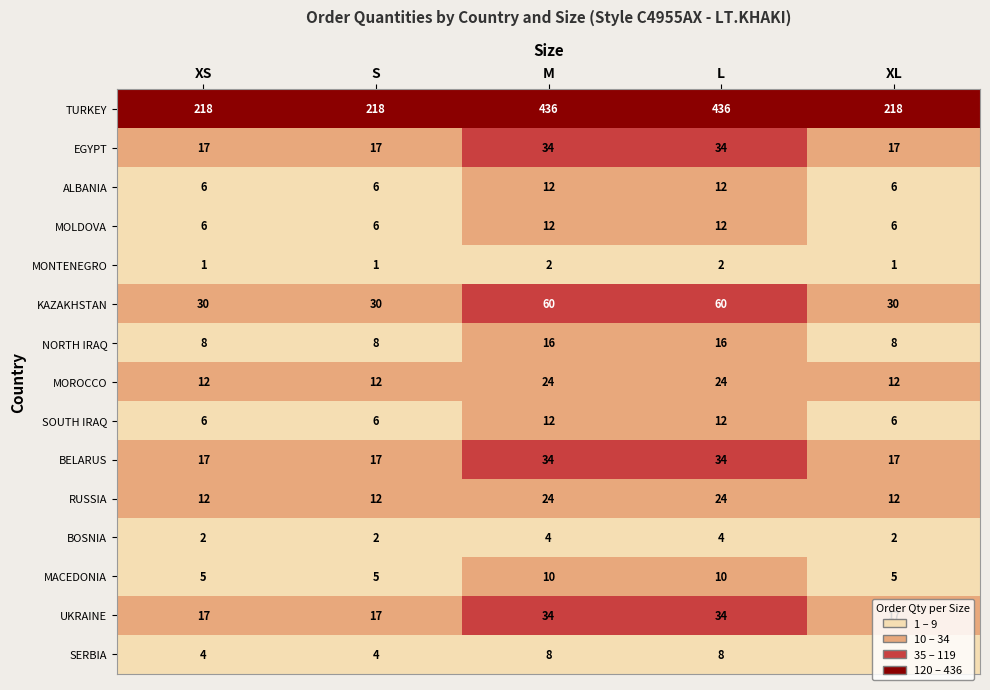

What value does the UKRAINE series have at XS, to the nearest 5?

15